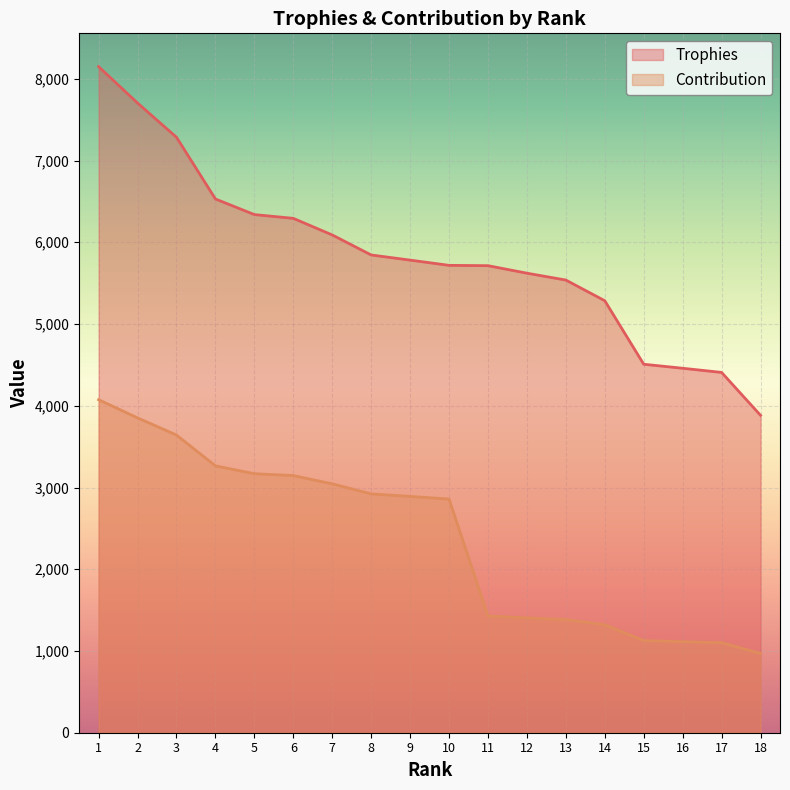

True or false: Trophies and Contribution cross at least once.

False